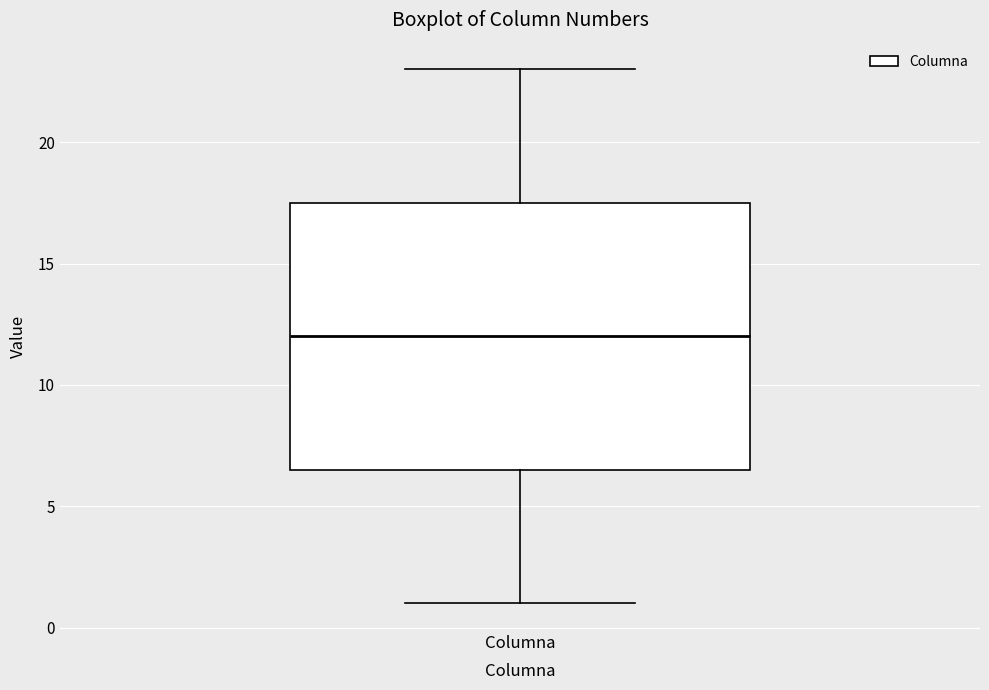

Where does the lower whisker of the box for Columna end on the y-axis? The values are not printed on the chart, so give them approximately, as read against the axis.

1.0